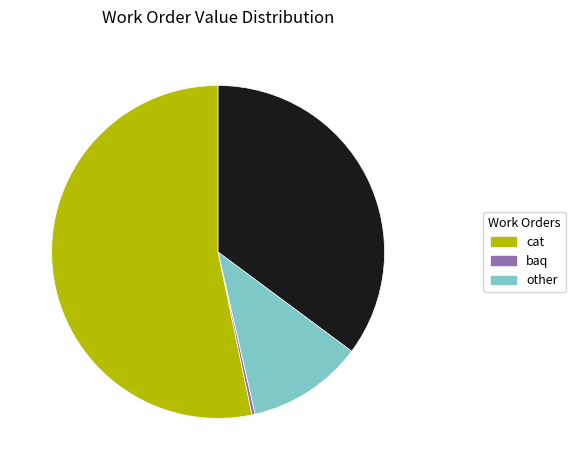

Does any single category account for the majority?

Yes